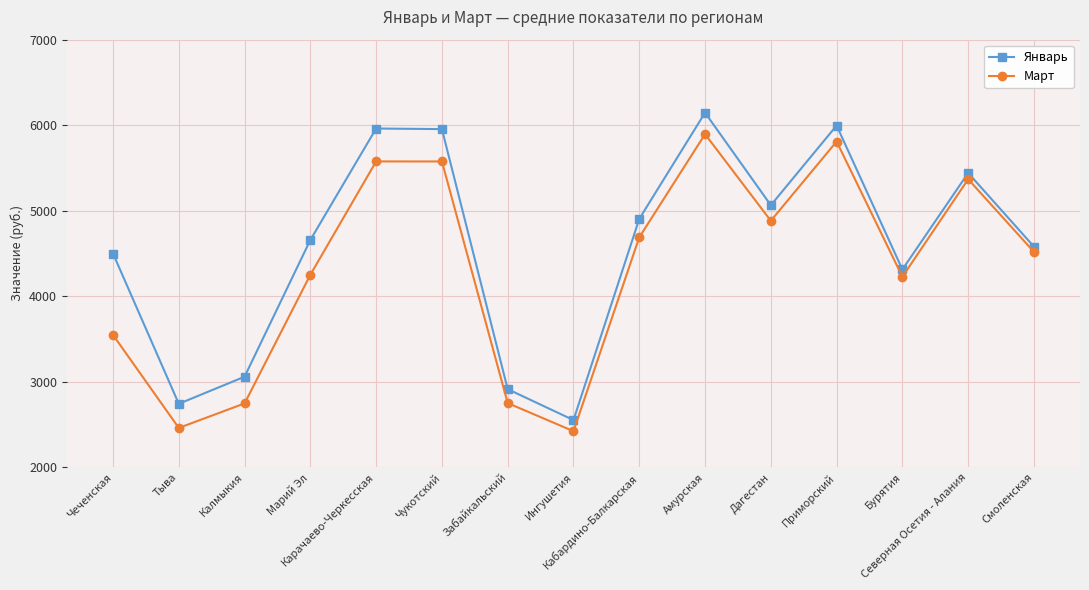

Does the chart display data point markers on the line(s)?

Yes